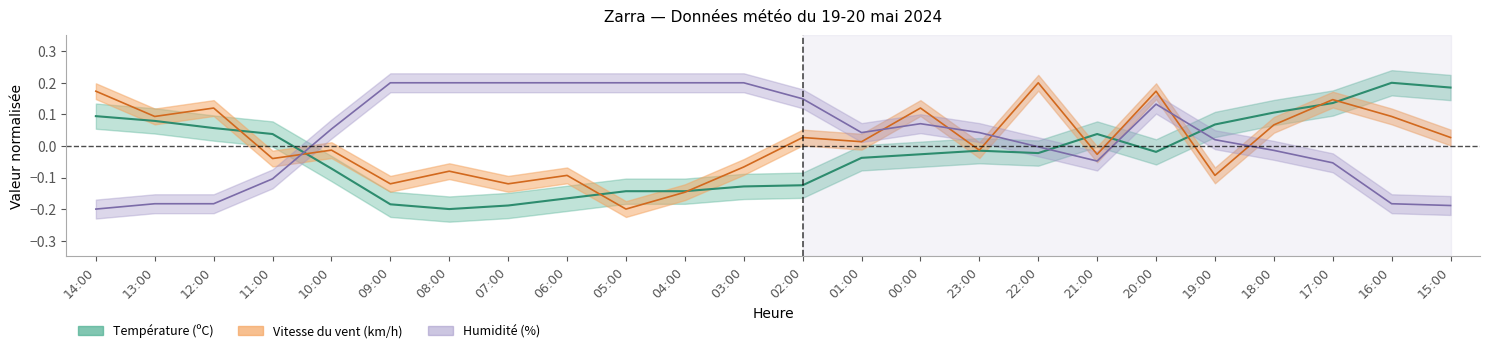

What position from the right is 16:00?

2